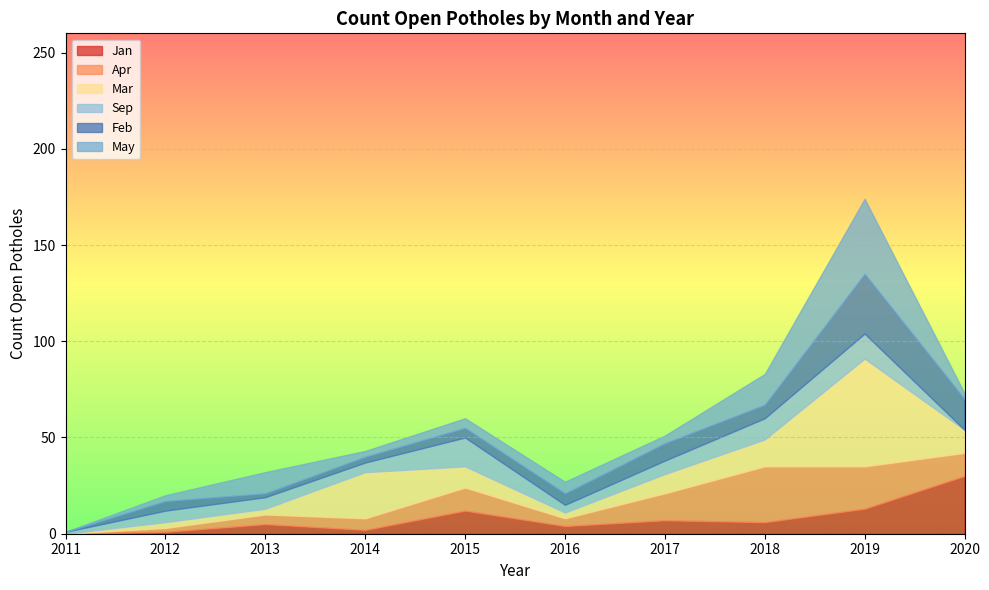

What is the total value across all series at 2013?

32